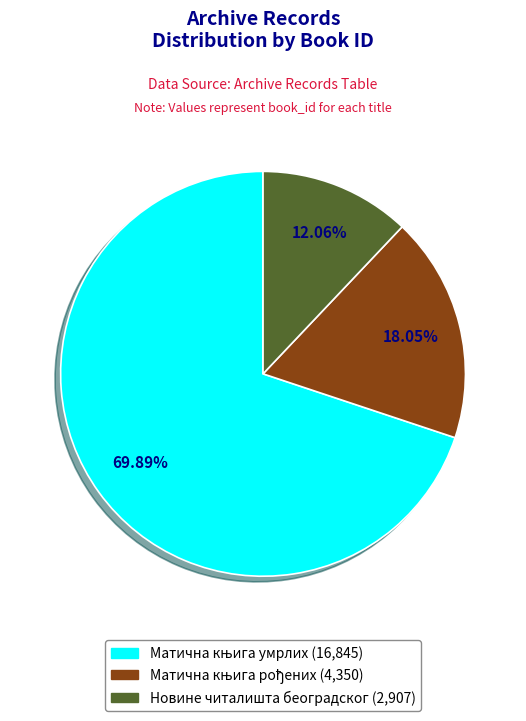

Which slice is the smallest?

Новине читалишта београдског